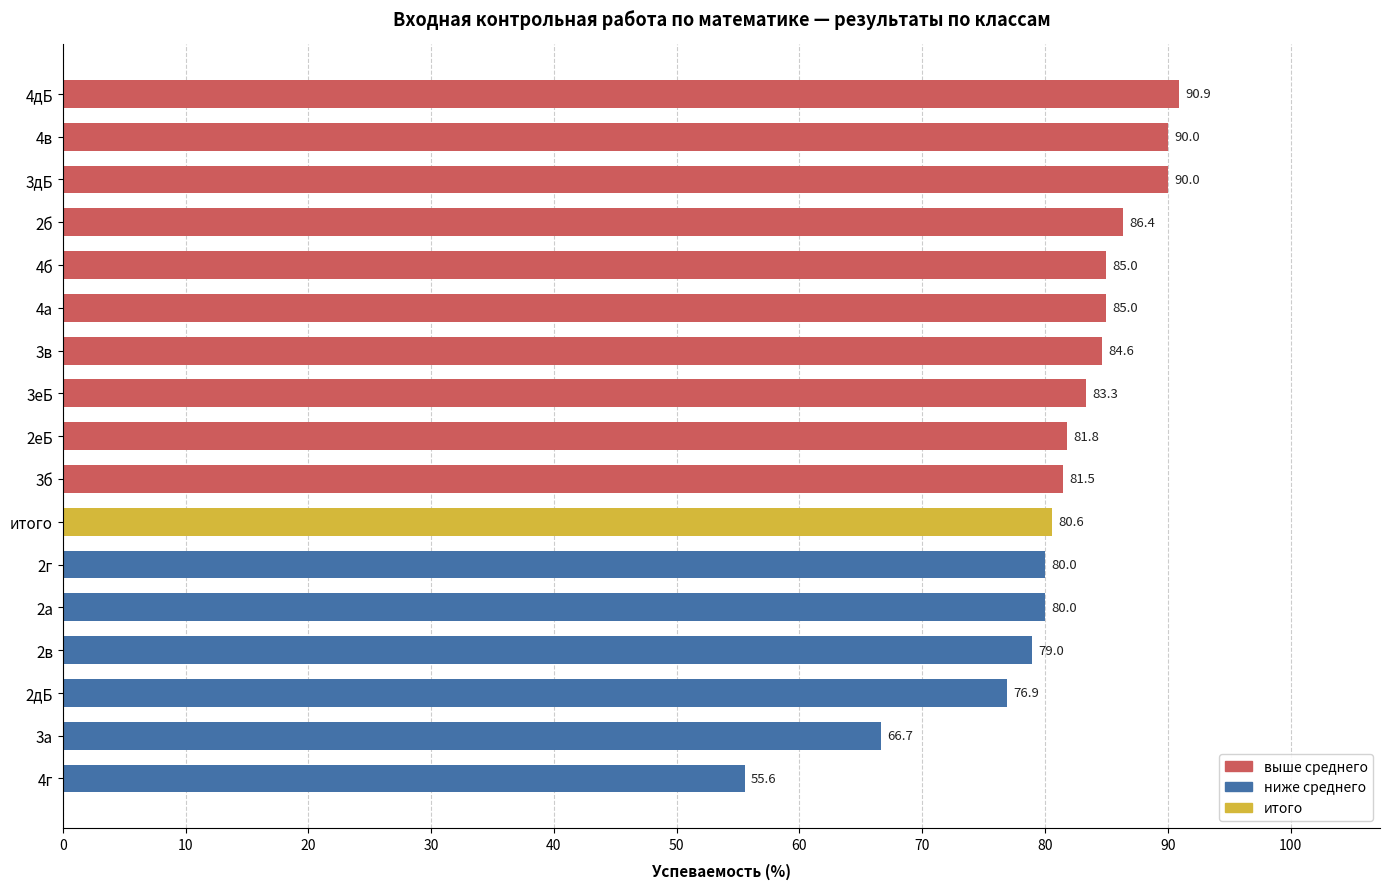

What is the ratio of the value at 3а to the value at 3в?

0.8